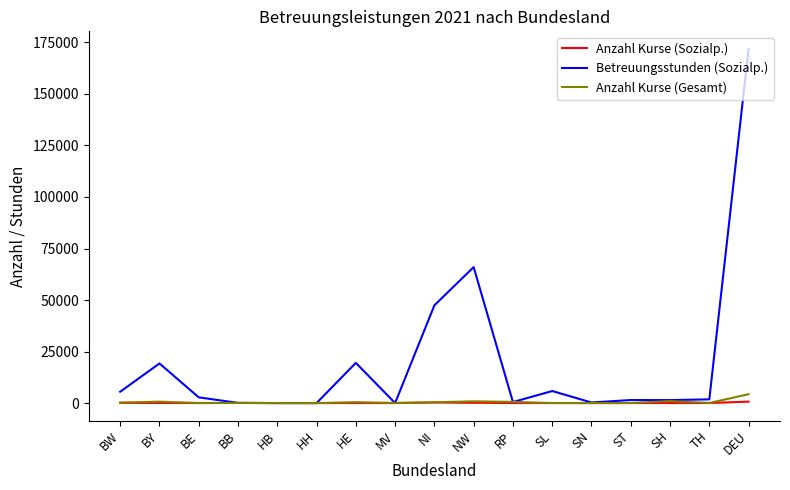

What is the difference between the second highest and minimum values in the Anzahl Kurse (Sozialp.) series?

271